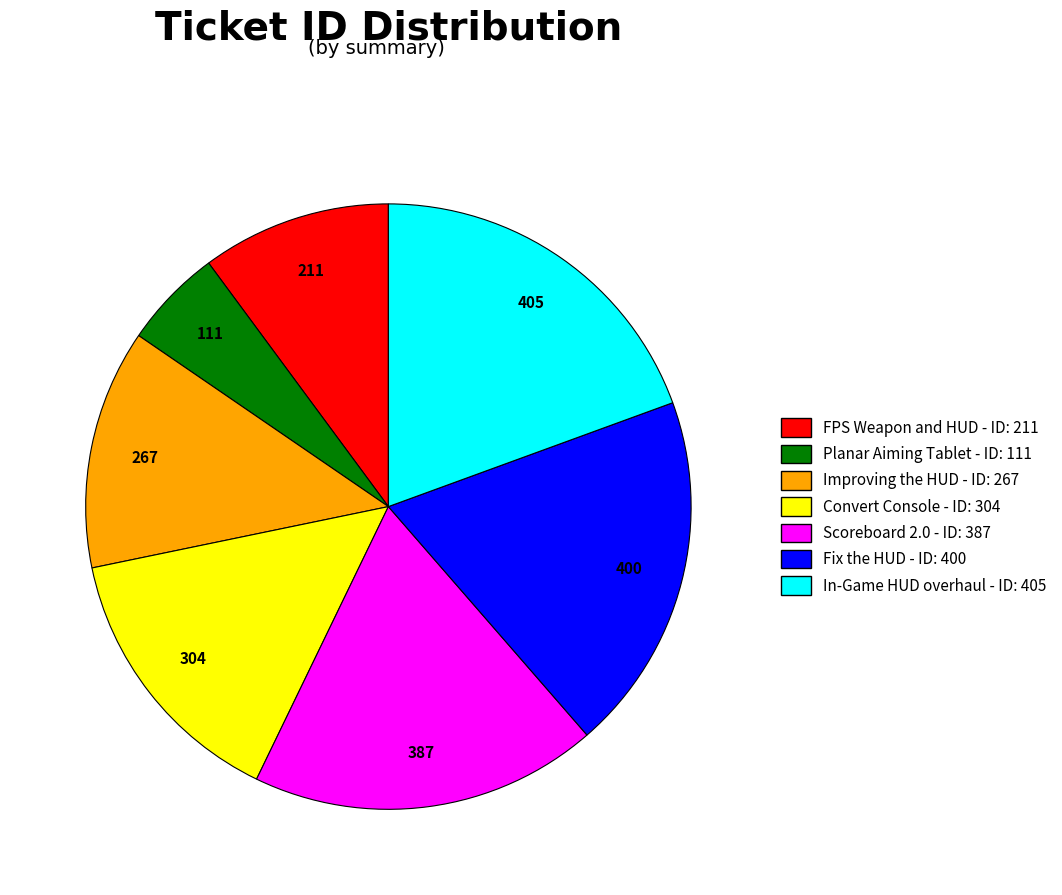

Which has a higher value, Planar Aiming Tablet or Scoreboard 2.0?

Scoreboard 2.0